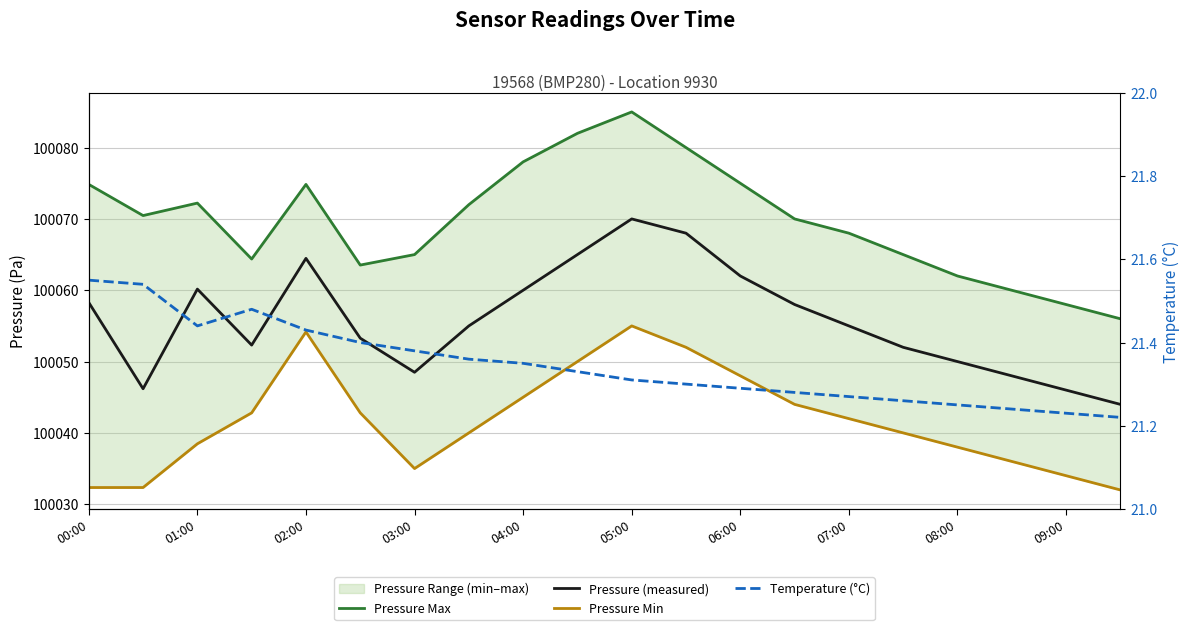

True or false: Temperature (°C) and Pressure Min cross at least once.

False